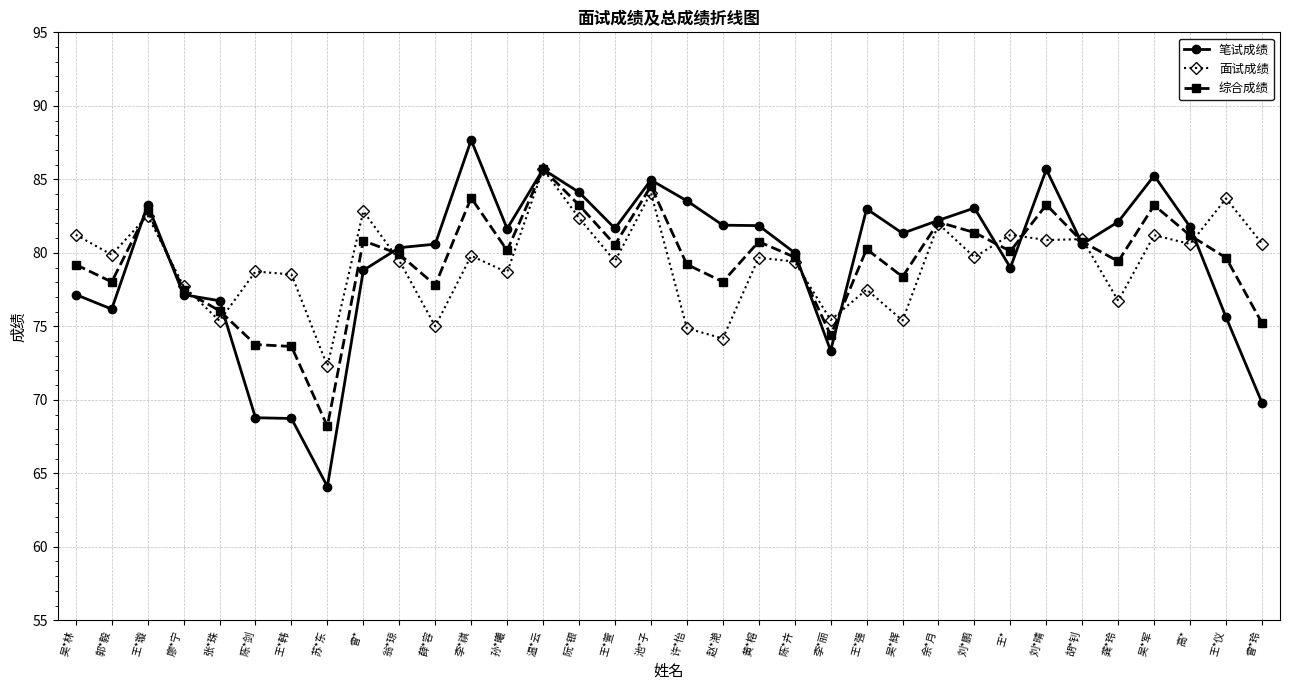

At which label does 面试成绩 first exceed 79?

吴*林